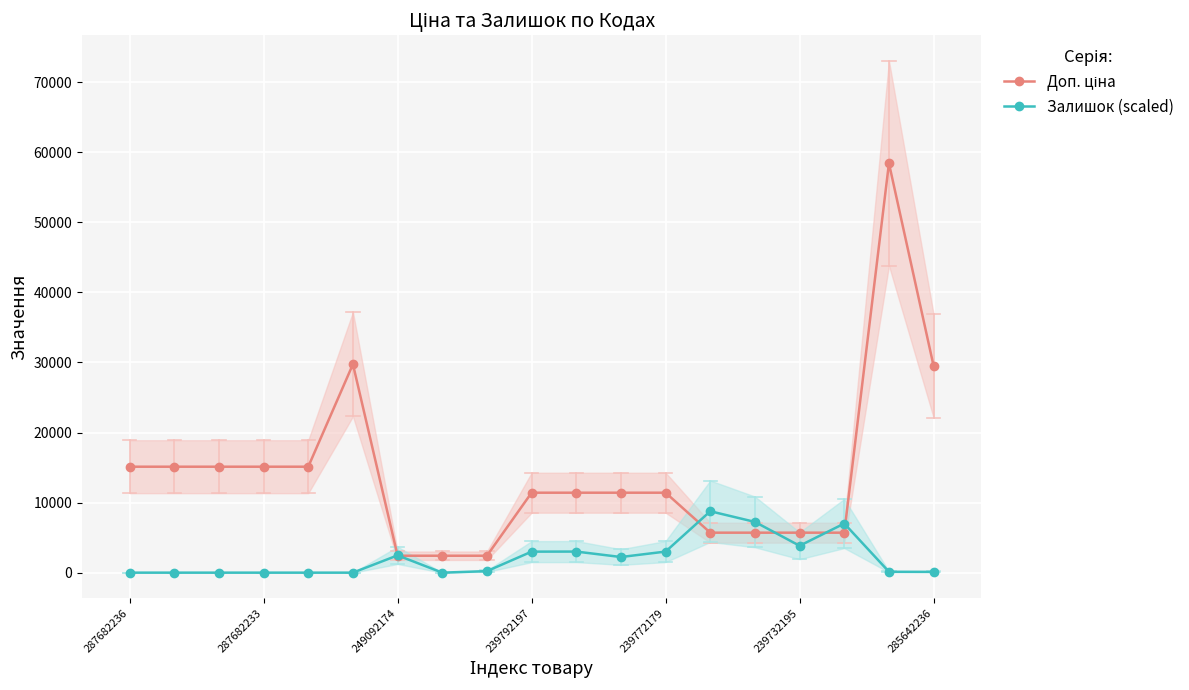

How many values in the Залишок (scaled) series are below 217?

9